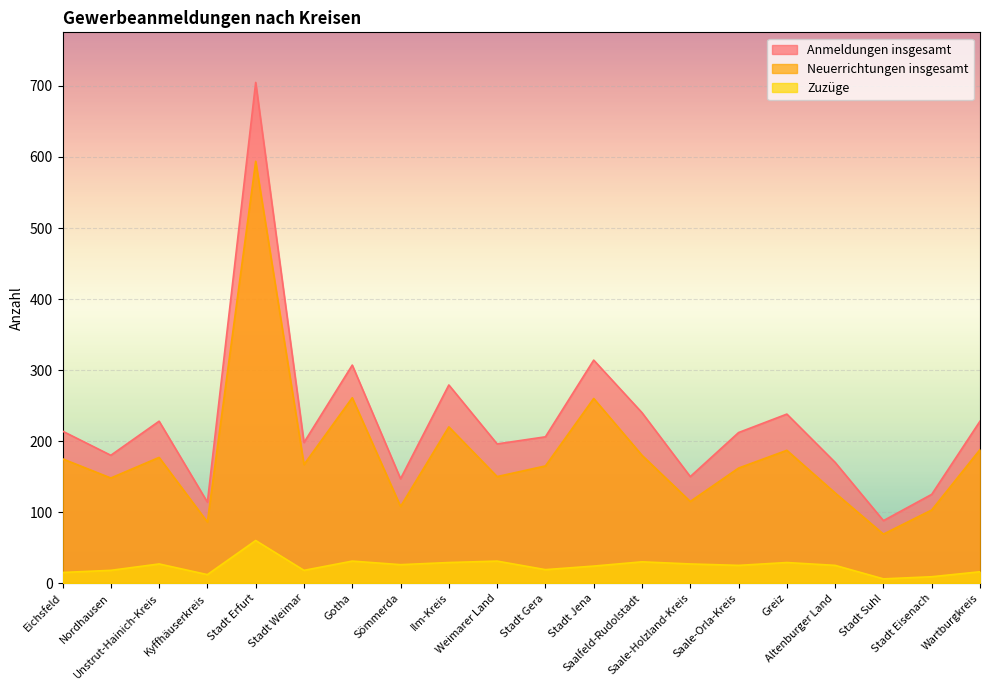

How many lines are shown in the chart?

3